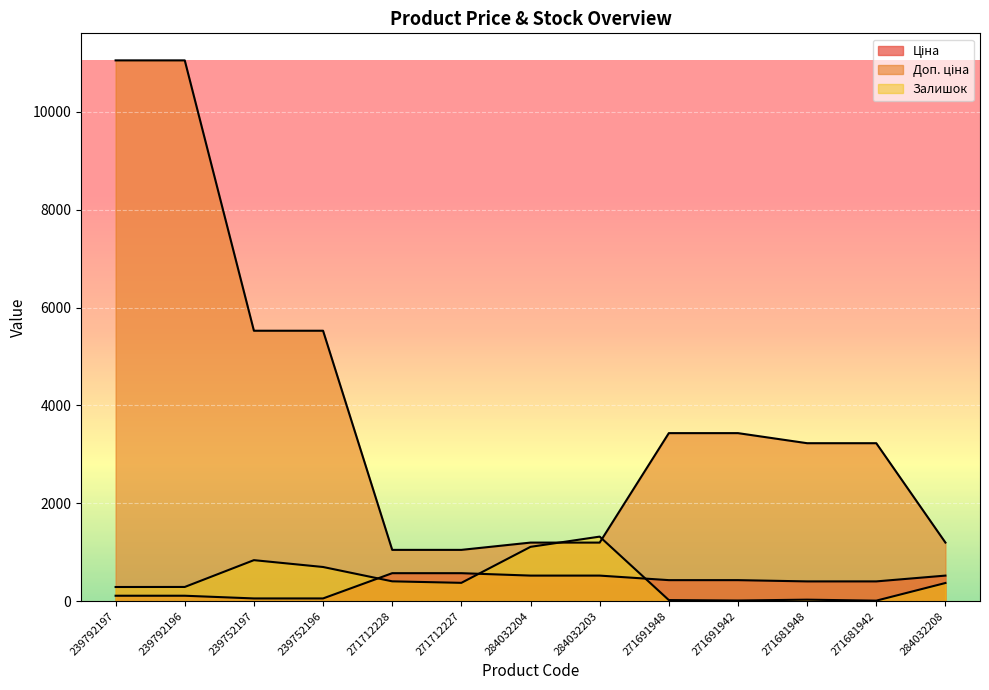

Does the chart display data point markers on the line(s)?

No